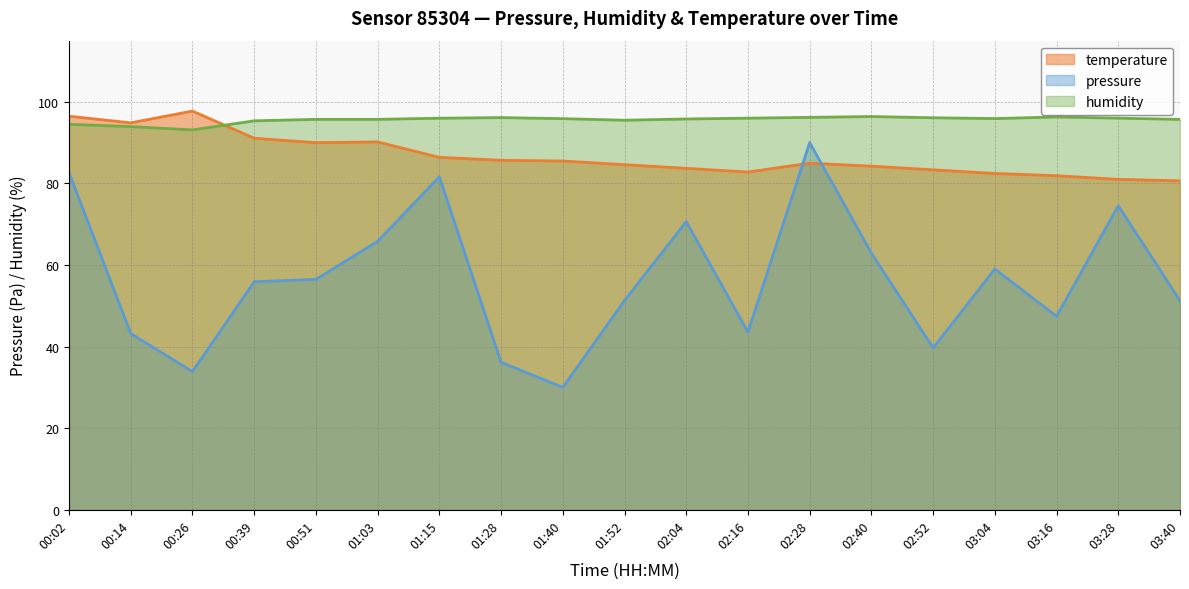

At which category is the sum across all series the highest?

00:02